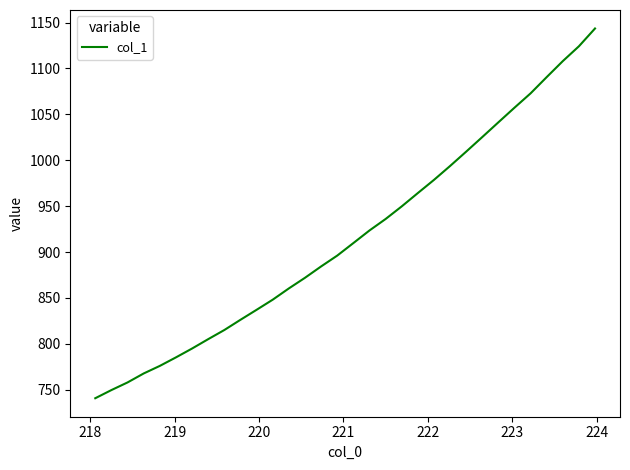

What is the greatest value displayed?

1143.5